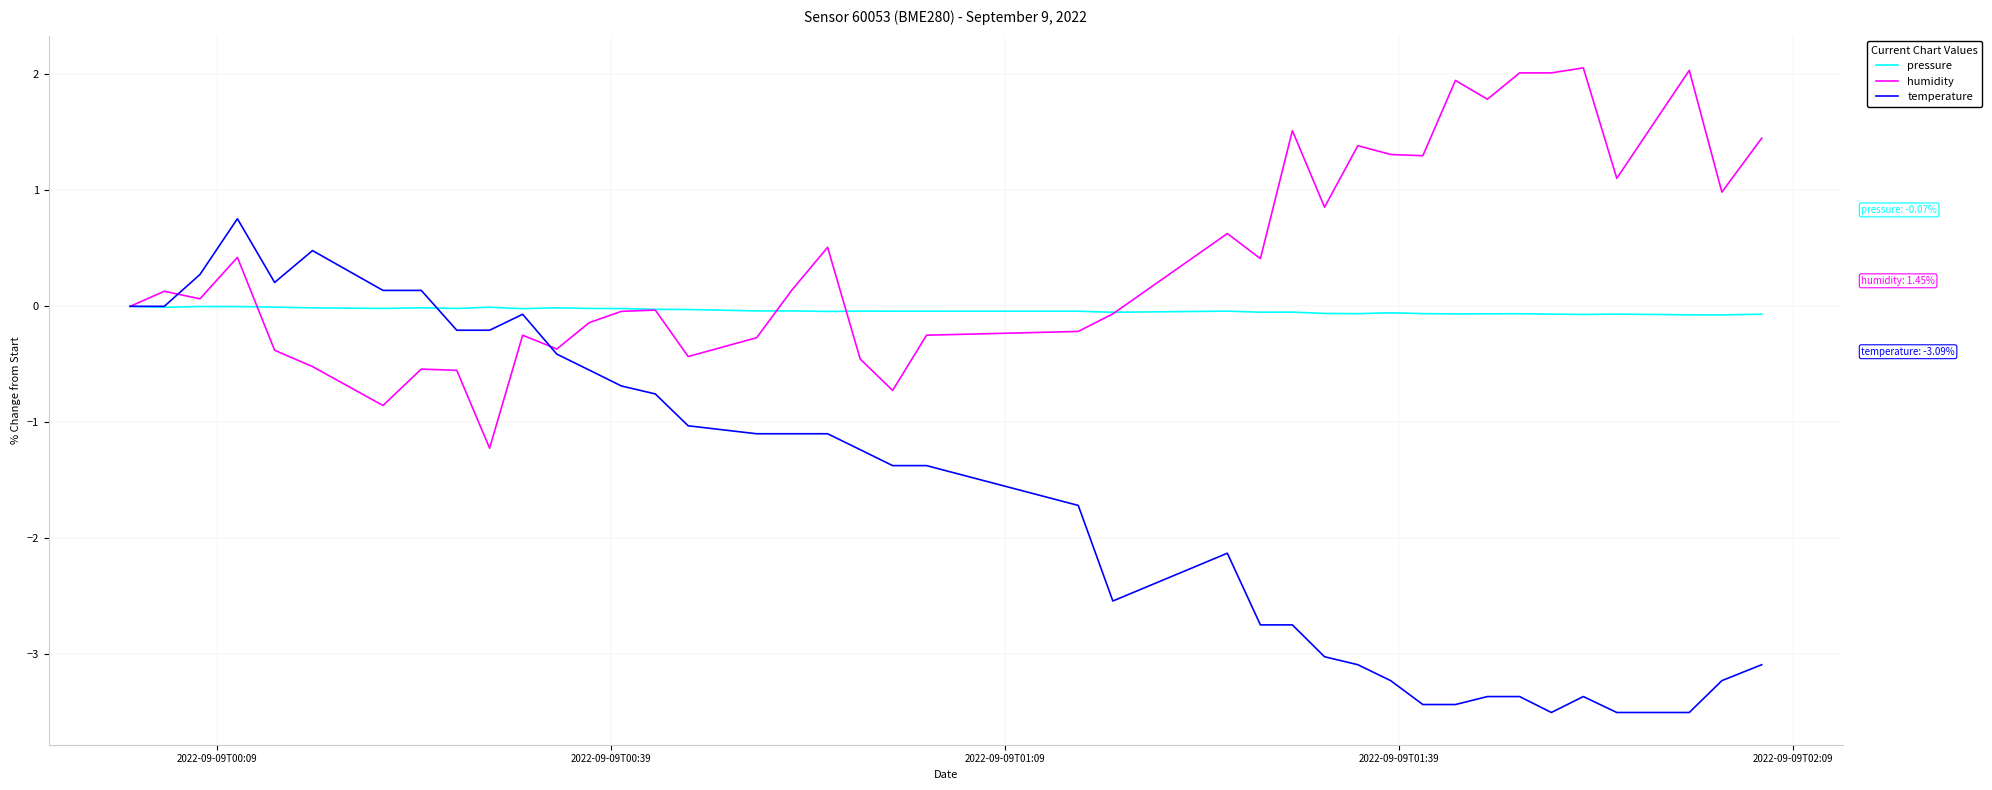

What is the smallest value displayed?

-3.5